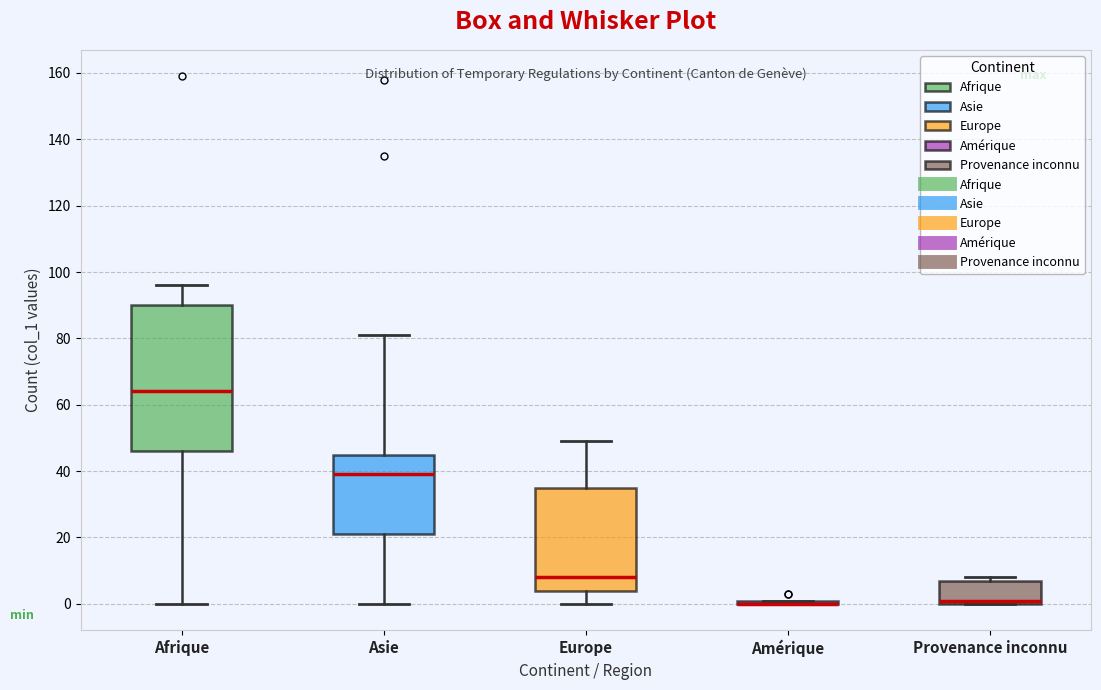

Reading left to right, transcribe this box plot: for each box, give where its median line is, the range the box spans, and where its two whiskers end, as read against the y-axis. The values are not printed on the chart, so give them approximately, as read against the axis.

Afrique: median 64, box 46 to 90, whiskers 0 to 96
Asie: median 40, box 22 to 46, whiskers 0 to 82
Europe: median 8, box 4 to 36, whiskers 0 to 50
Amérique: box collapsed to a line at 0, whiskers 0 to 2
Provenance inconnu: median 2, box 0 to 8, whiskers 0 to 8 (just above the box's upper edge)